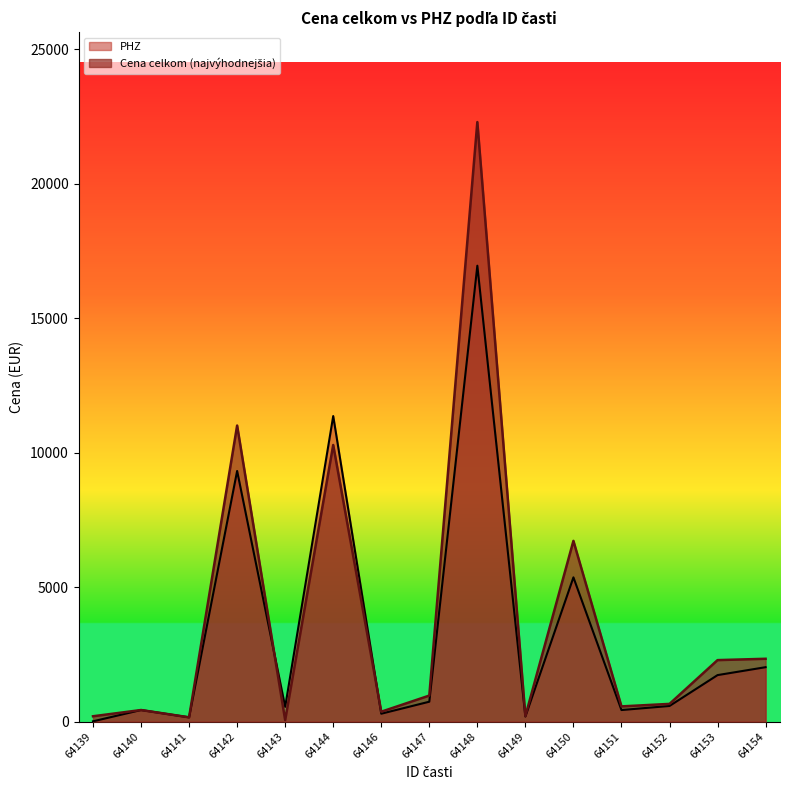

Rank the series at 64144 from highest to lowest value.

PHZ, Cena celkom (najvýhodnejšia)